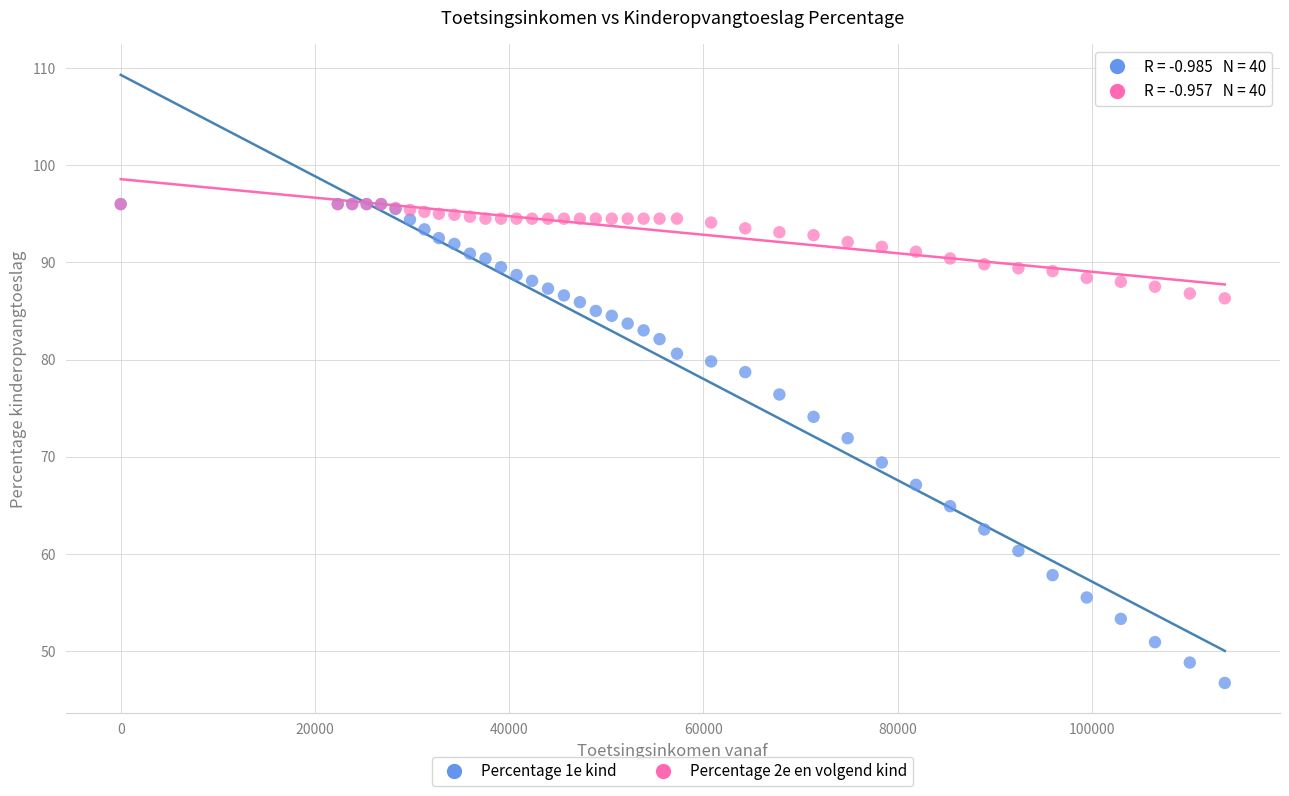

Which series has the widest spread of Y values?

Percentage 1e kind